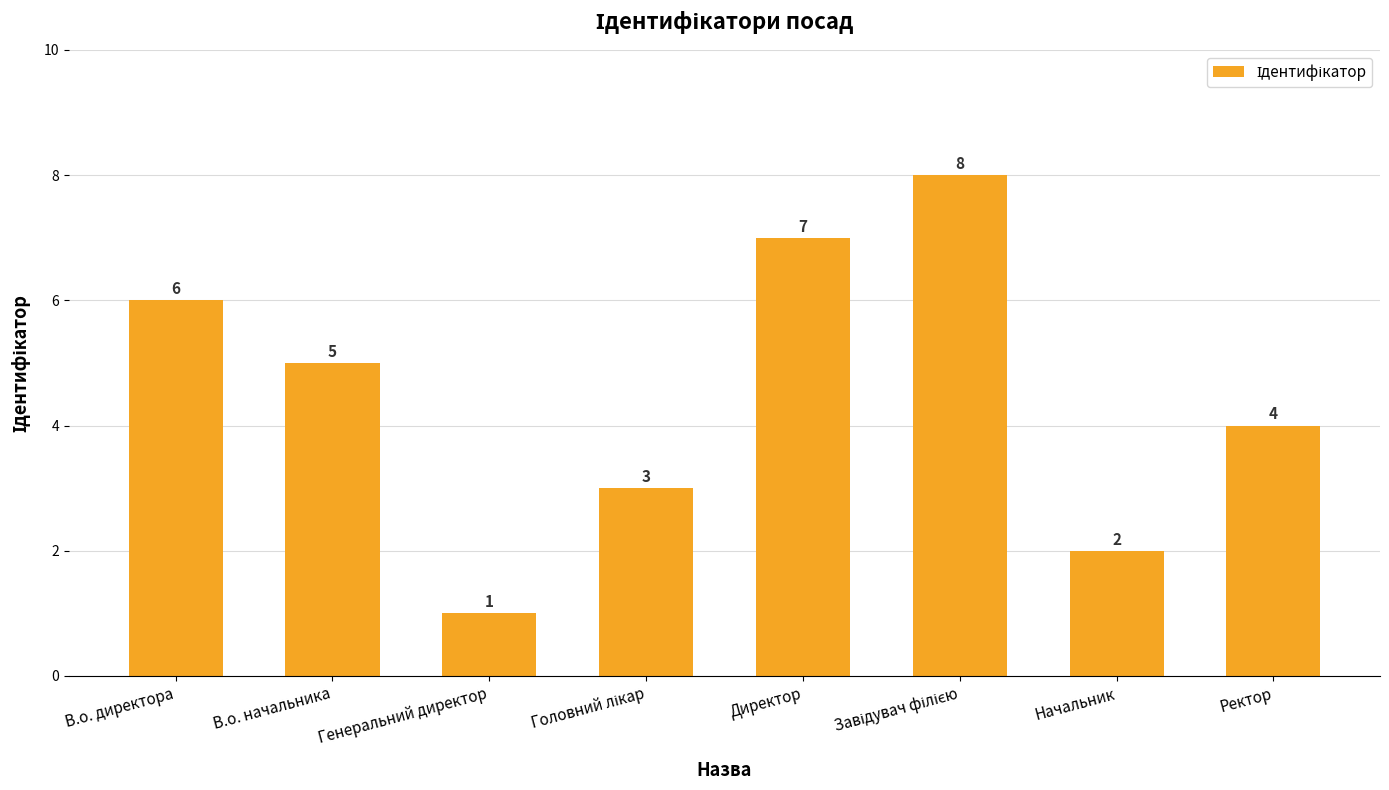

How many series are shown in this chart?

1